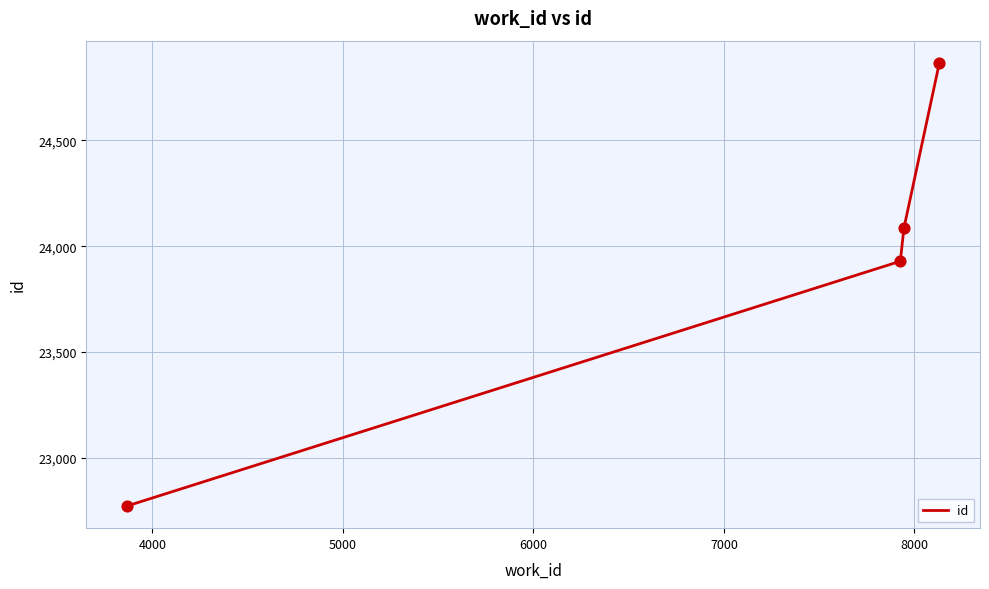

What is the greatest value displayed?

24866